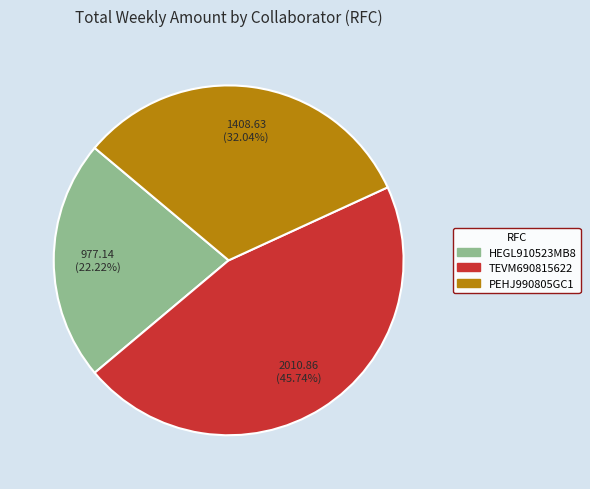

Rank the categories by value from highest to lowest.

TEVM690815622, PEHJ990805GC1, HEGL910523MB8